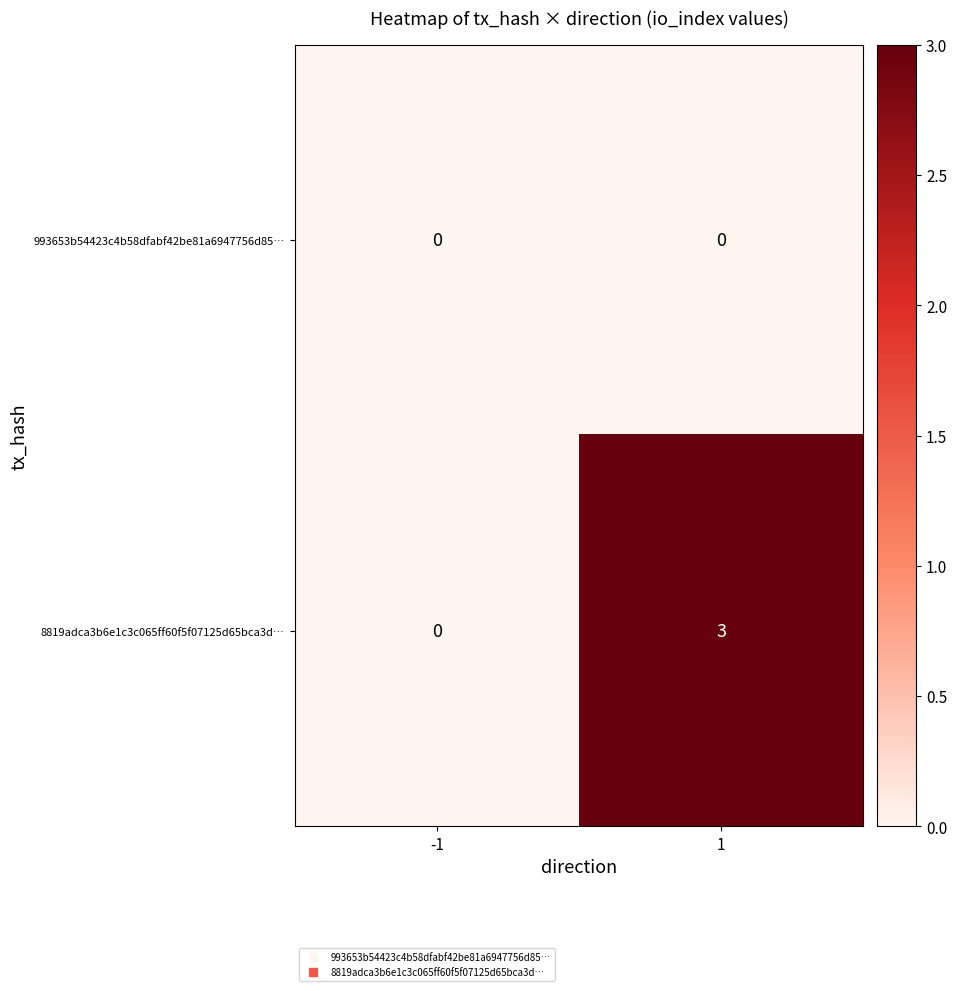

Which series has the largest range (max minus min)?

8819adca3b6e1c3c065ff60f5f07125d65bca3d…